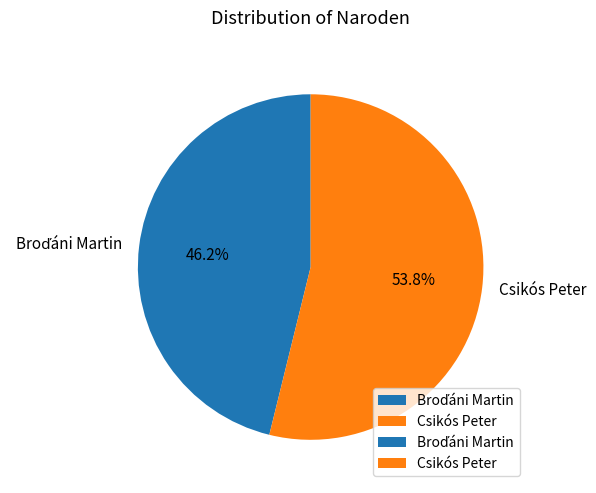

The Csikós Peter slice represents 66% of the pie. True or false?

False